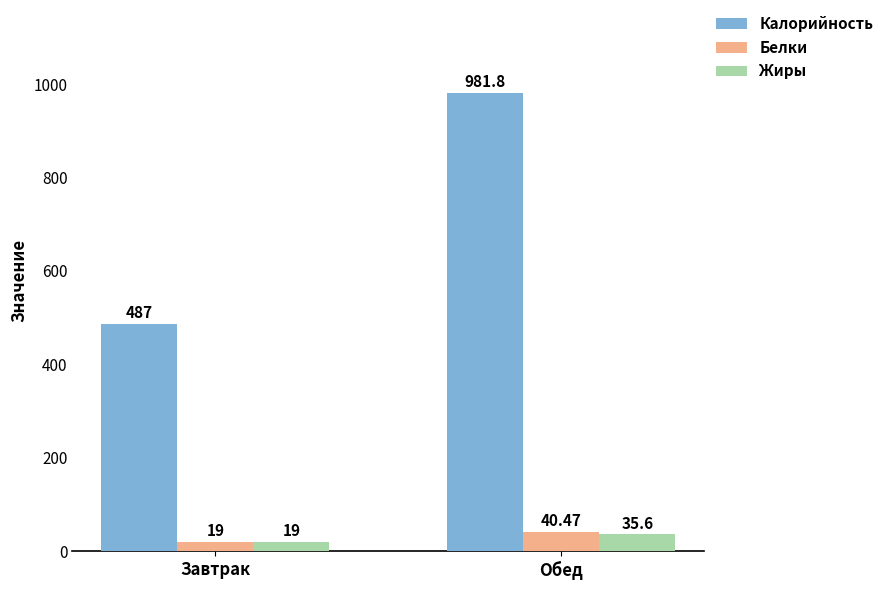

Are the bars grouped side by side (vs. stacked)?

Yes